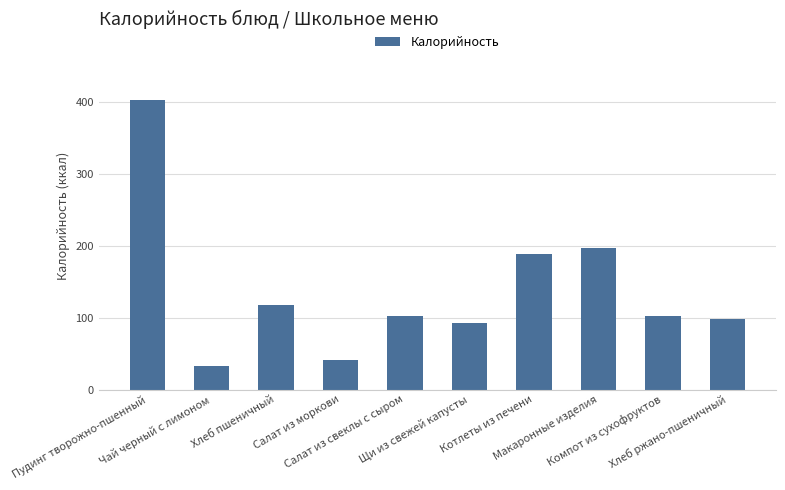

Which has a higher value, Салат из свеклы с сыром or Пудинг творожно-пшенный?

Пудинг творожно-пшенный